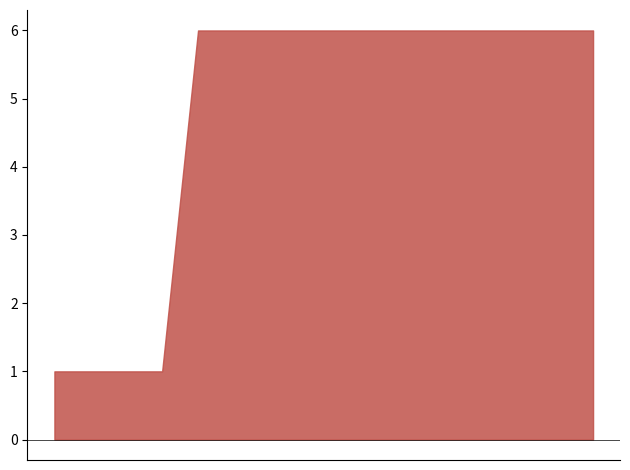

Which series has the largest range (max minus min)?

Seats